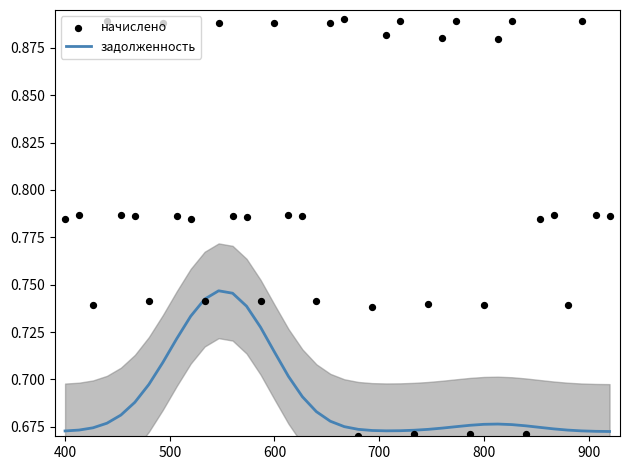

Which series has the widest spread of Y values?

начислено